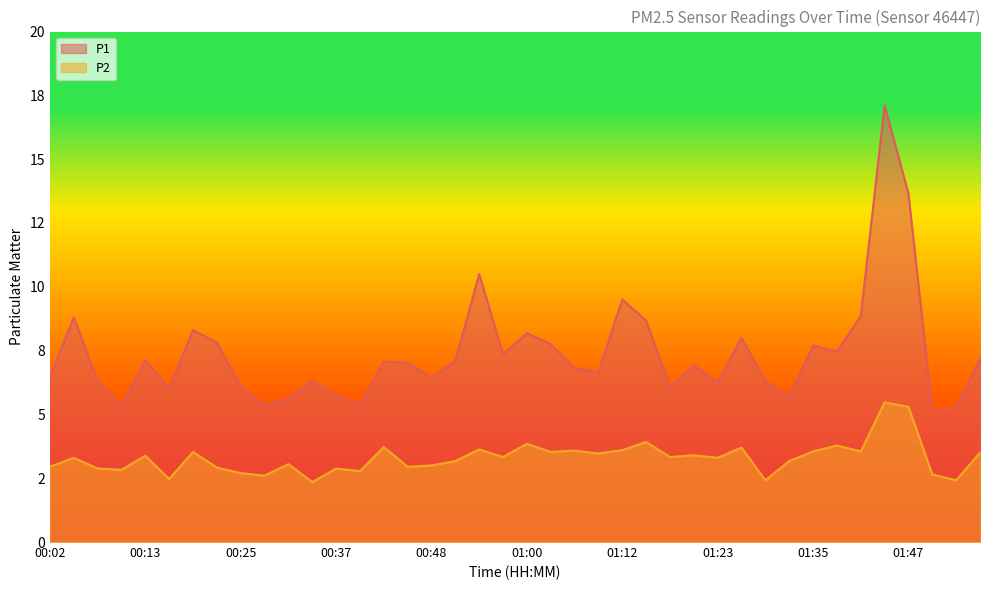

What is the value of the P1 point at the 23rd from the left?

6.8